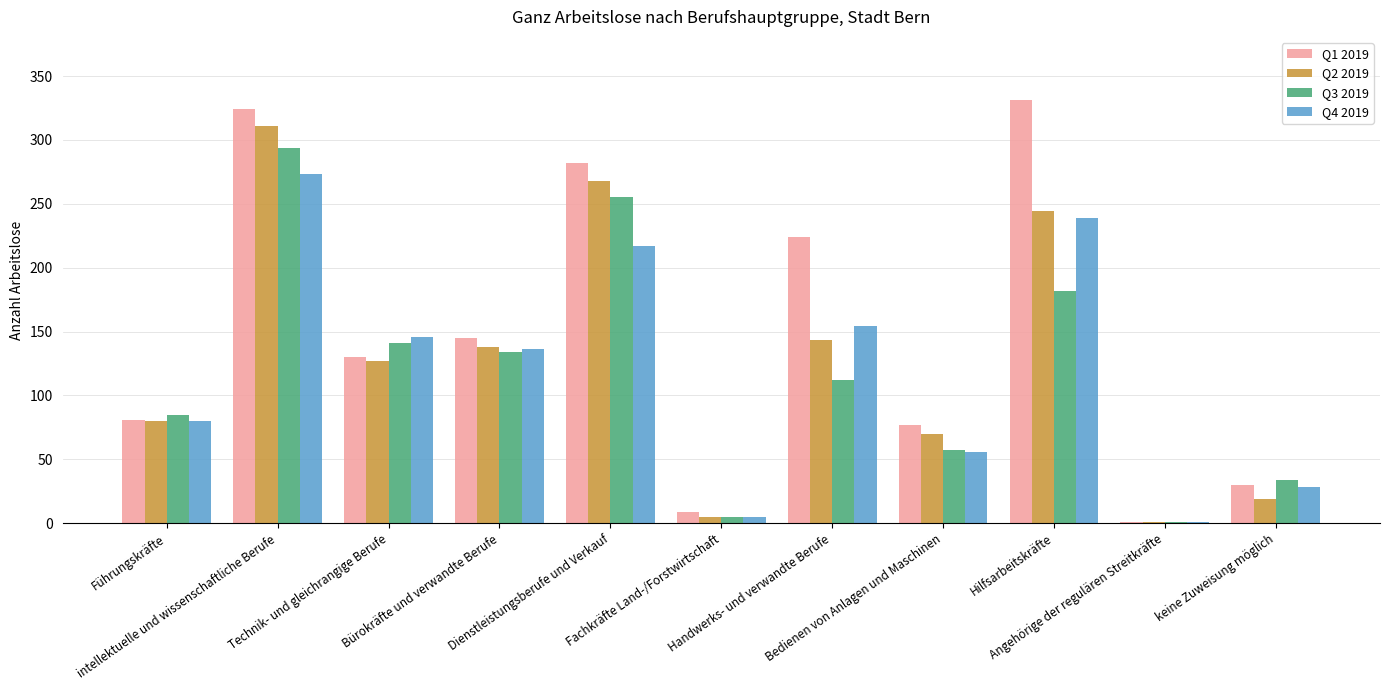

Which series has the largest total across all categories?

Q1 2019